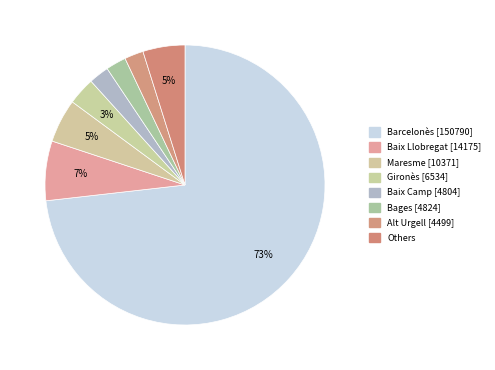

Count the number of slices in the pie.

8